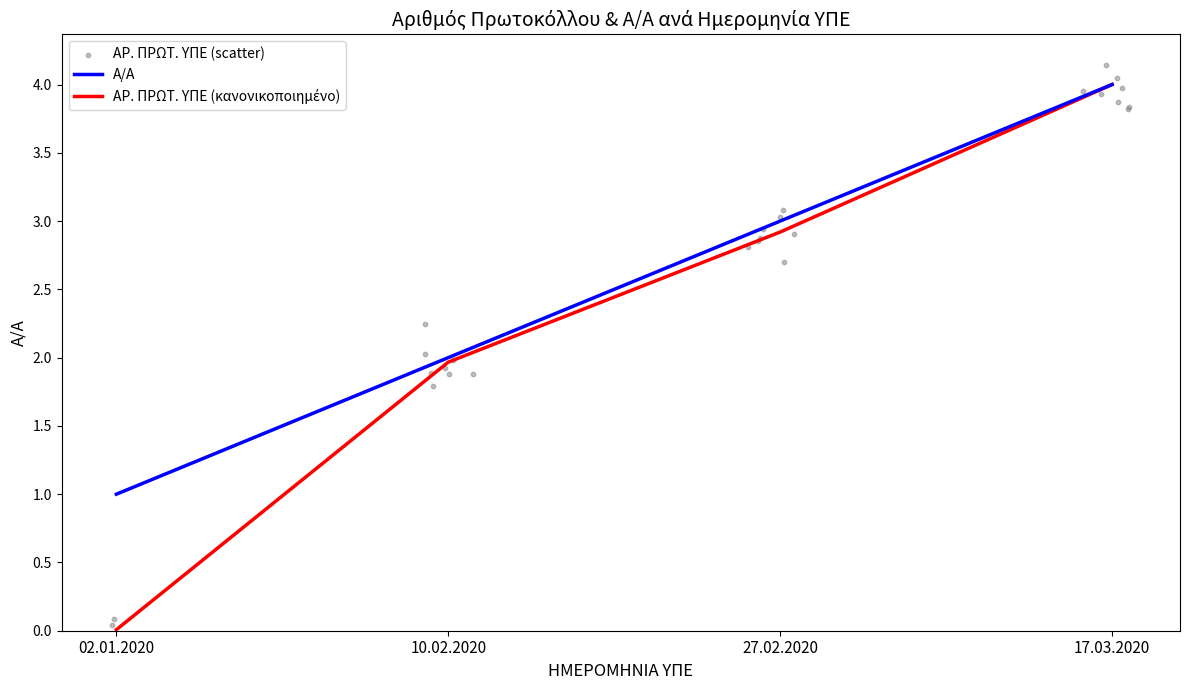

At how many categories does at least one series exceed 0?

4